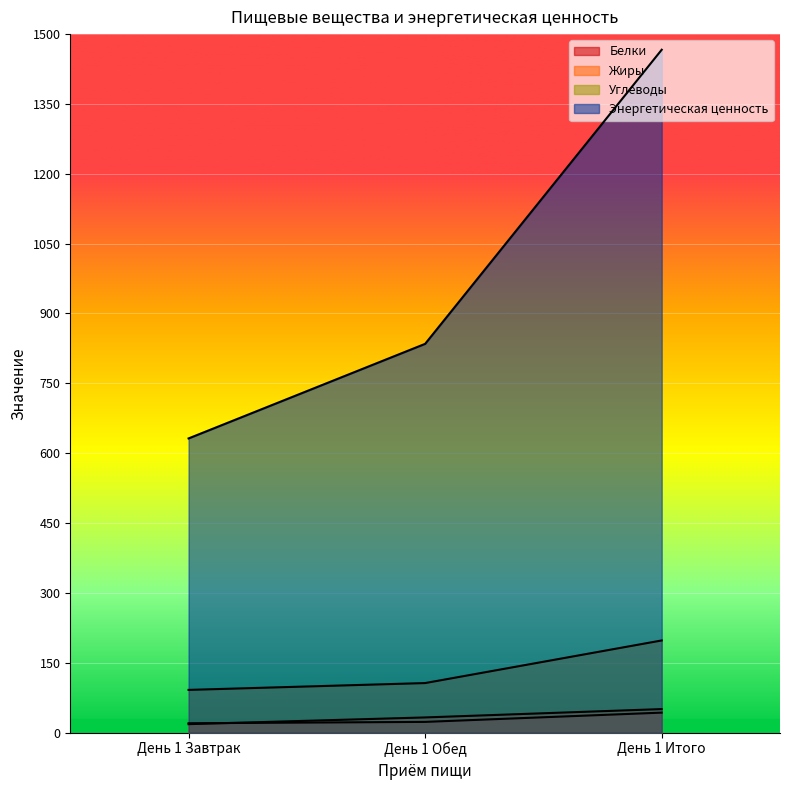

Reading left to right, list all the values displayed in this chart.

Белки: 19.9	22.8	42.7
Жиры: 17.9	32.4	50.3
Углеводы: 91.5	106.2	197.8
Энергетическая ценность: 631.6	834.8	1466.4